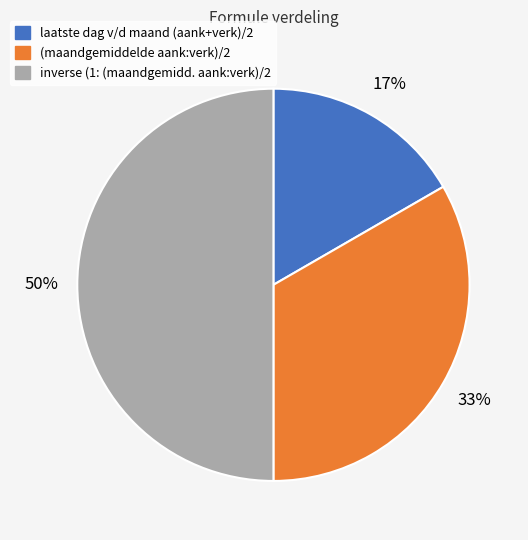

Do inverse (1: (maandgemidd. aank:verk)/2 and laatste dag v/d maand (aank+verk)/2 together represent more than half of the pie?

Yes